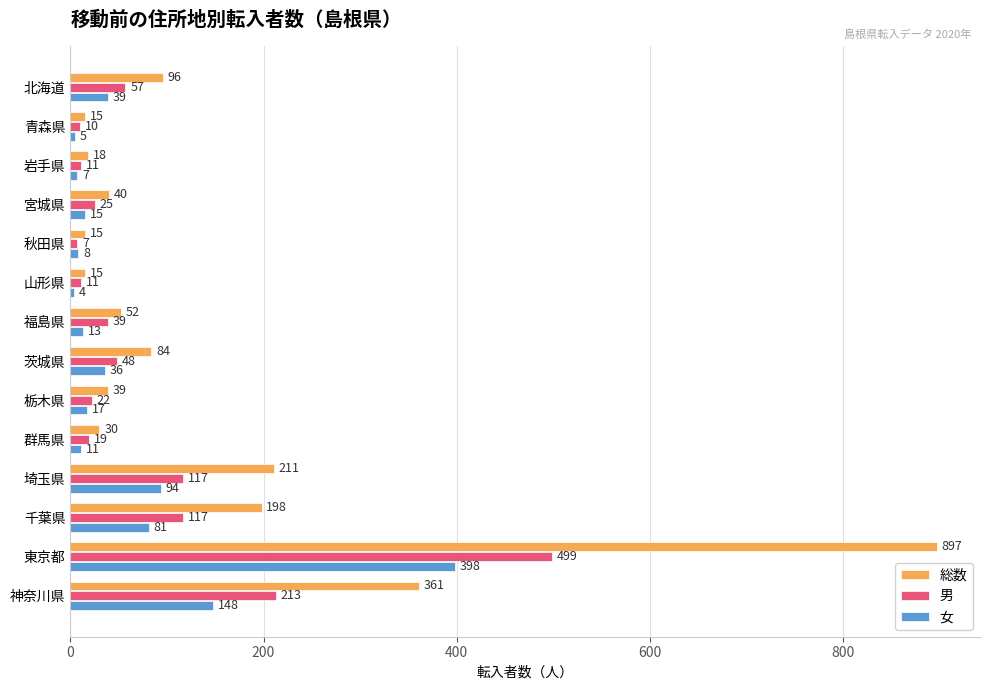

Is it true that 女 equals 238 at 神奈川県?

False